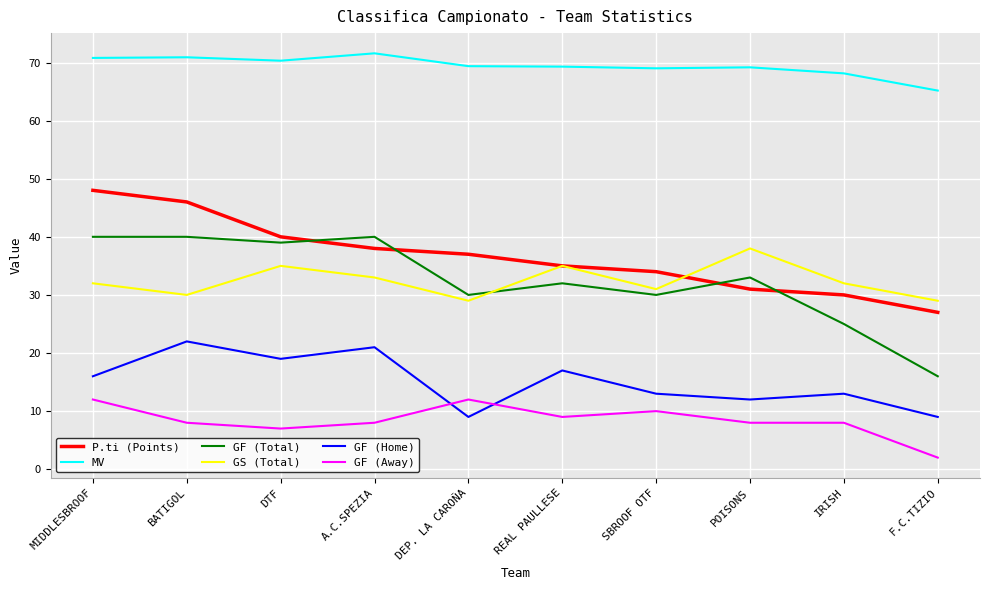

What is the difference between the highest and lowest values at DTF?

63.3